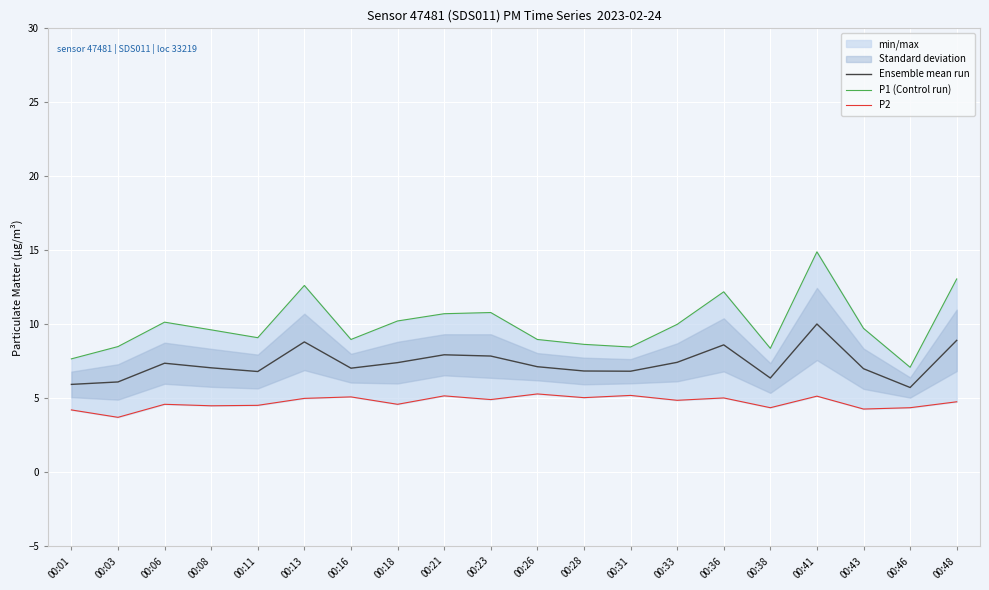

True or false: P2 and P1 (Control run) intersect in this chart.

False